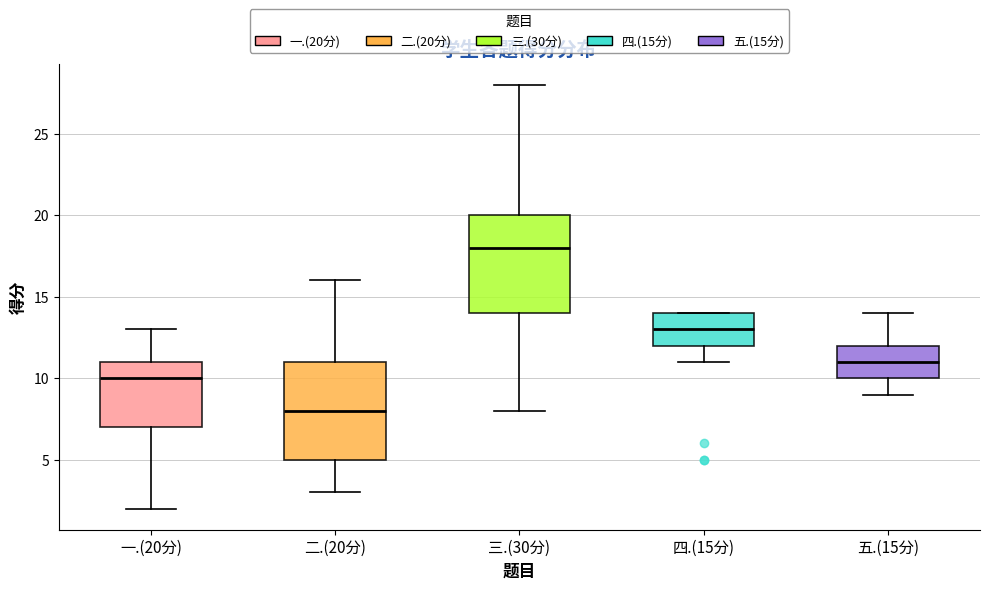

Reading left to right, transcribe this box plot: for each box, give where its median line is, the range the box spans, and where its two whiskers end, as read against the y-axis. The values are not printed on the chart, so give them approximately, as read against the axis.

一.(20分): median 10, box 7 to 11, whiskers 2 to 13
二.(20分): median 8, box 5 to 11, whiskers 3 to 16
三.(30分): median 18, box 14 to 20, whiskers 8 to 28
四.(15分): median 13, box 12 to 14, whiskers 11 to 14
五.(15分): median 11, box 10 to 12, whiskers 9 to 14